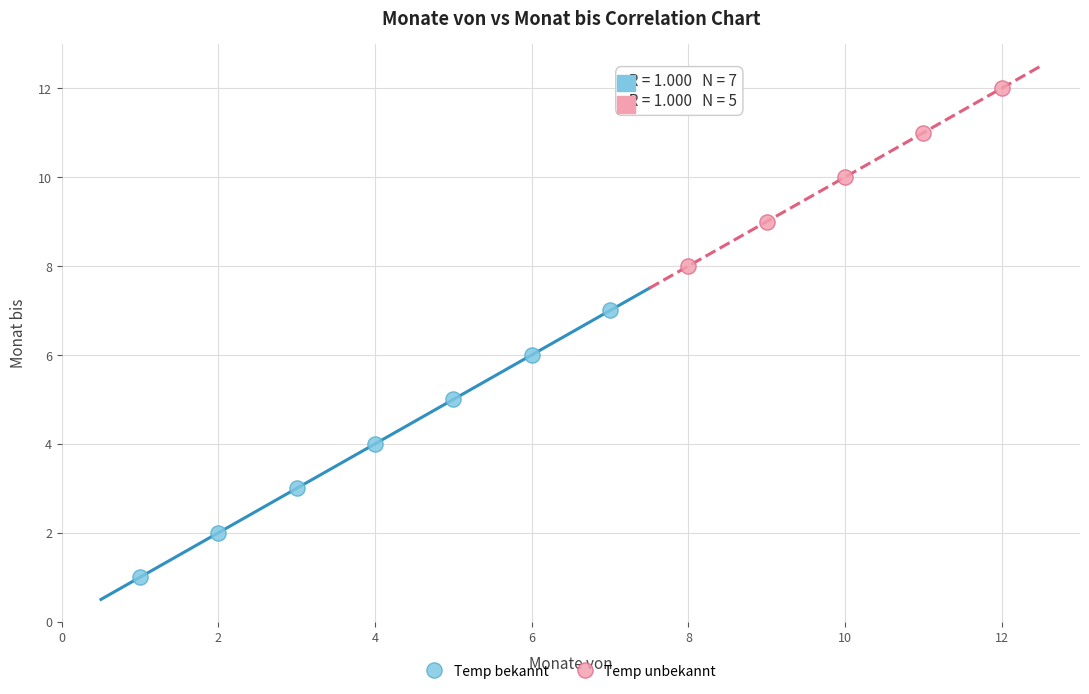

What are all the series names shown in the legend?

Temp bekannt, Temp unbekannt